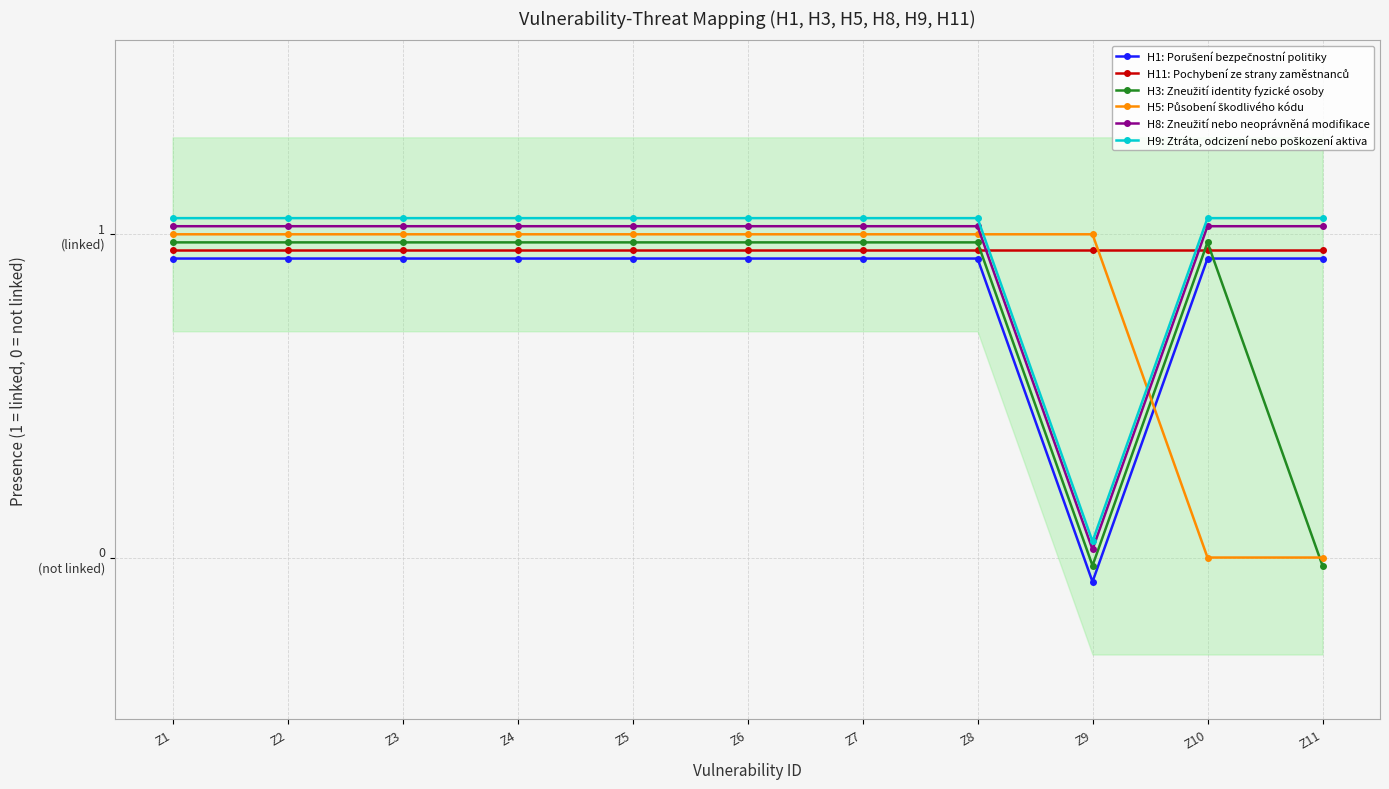

True or false: H1: Porušení bezpečnostní politiky and H3: Zneužití identity fyzické osoby intersect in this chart.

True